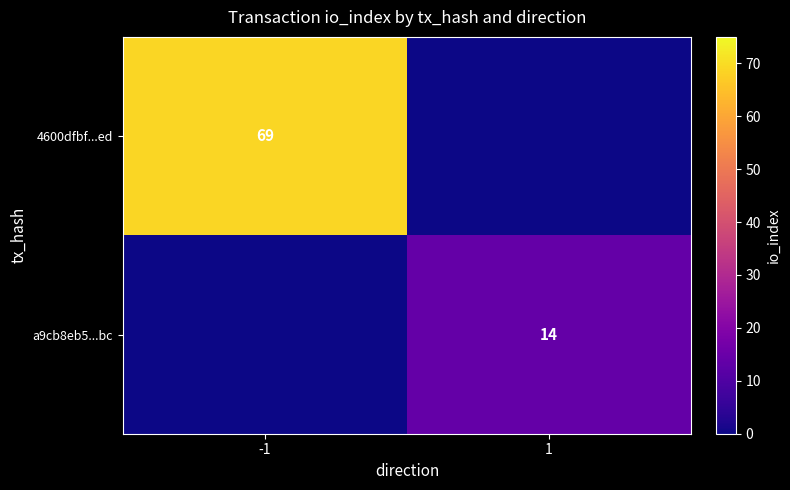

Is the value of a9cb8eb5...bc at 1 greater than the value of 4600dfbf...ed at -1?

No